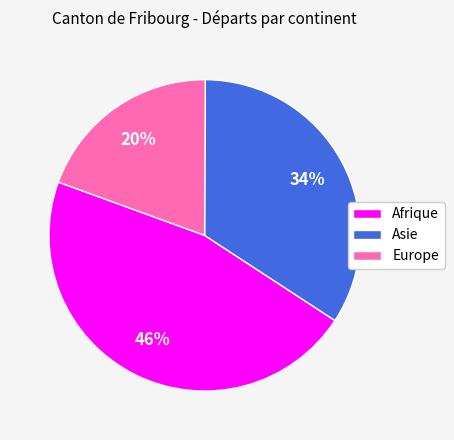

Do Europe and Afrique together represent more than half of the pie?

Yes